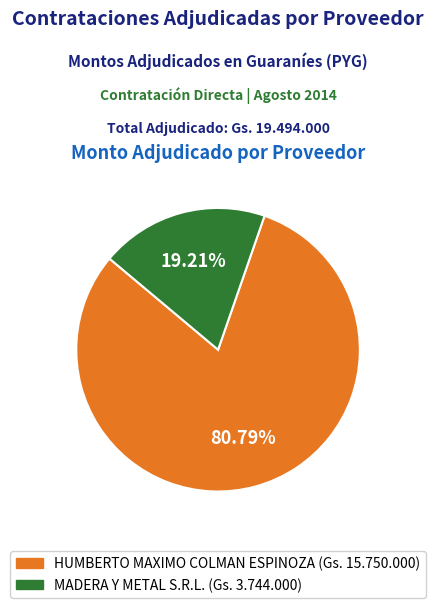

To the nearest percent, what is the combined percentage of HUMBERTO MAXIMO COLMAN ESPINOZA and MADERA Y METAL S.R.L.?

100%